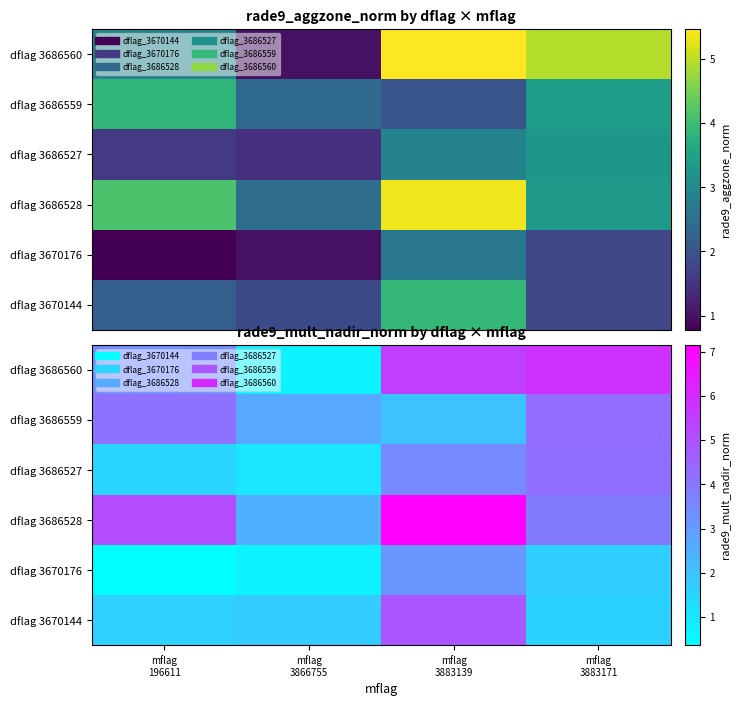

Rank the series at mflag 196611 from lowest to highest value.

dflag 3670176, dflag 3686527, dflag 3670144, dflag 3686560, dflag 3686559, dflag 3686528